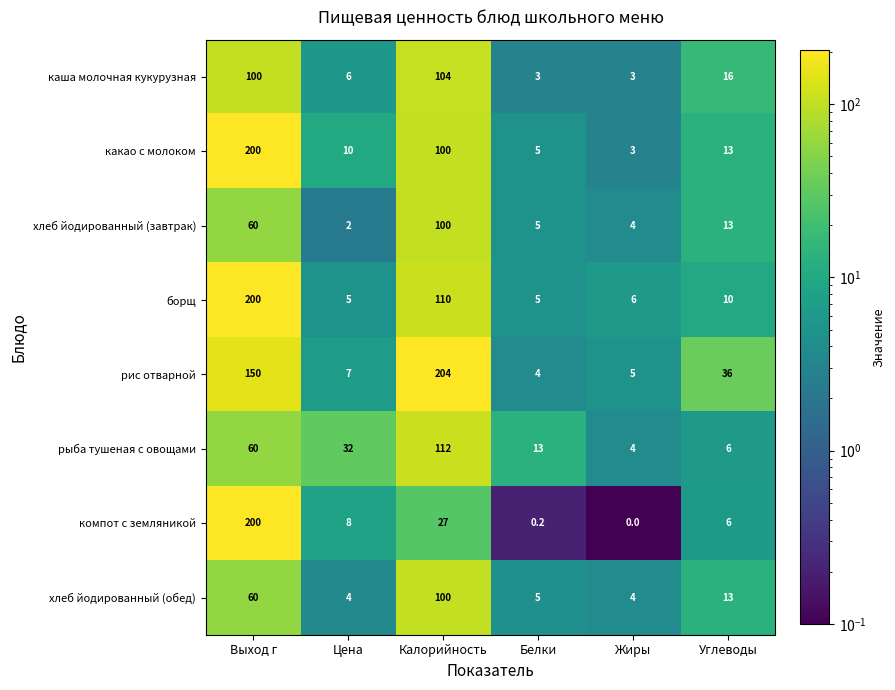

True or false: борщ has a value of 316.9 at Выход г.

False